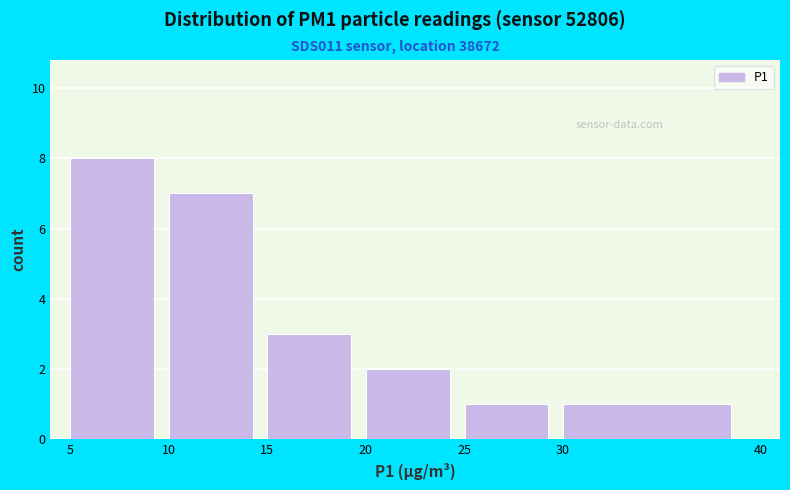

Reading left to right, transcribe this chart: for each bar, give the range it covers on the x-axis and its height. The values are not printed on the chart, so give them approximately, as read against the axis.

5 to 10: 8
10 to 15: 7
15 to 20: 3
20 to 25: 2
25 to 30: 1
30 to 40: 1